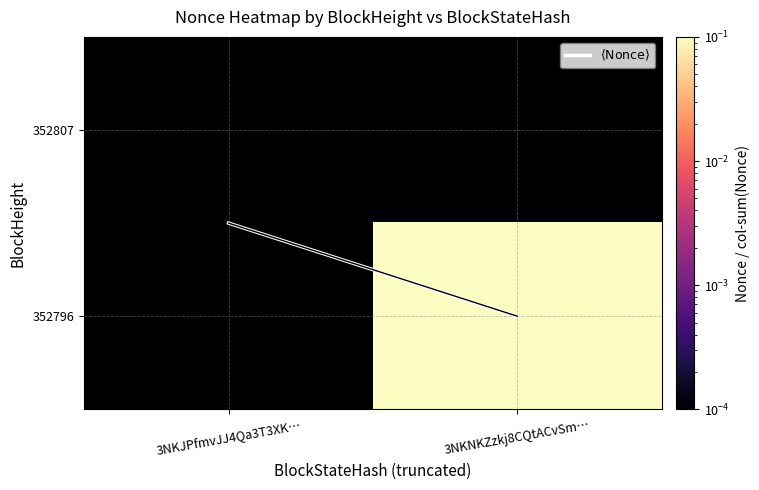

How many data points does each series have?

2